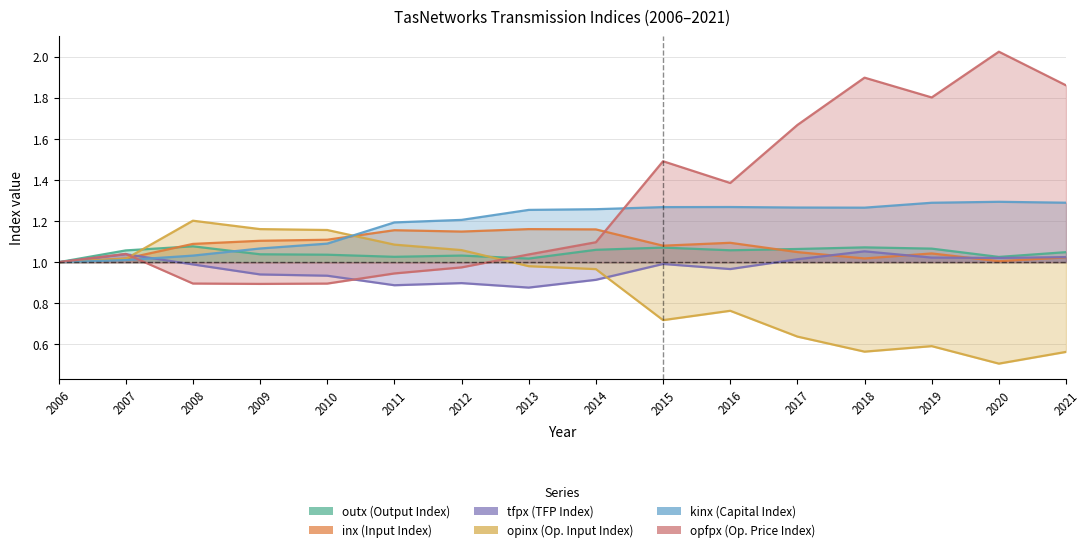

At how many categories does at least one series exceed 0?

16